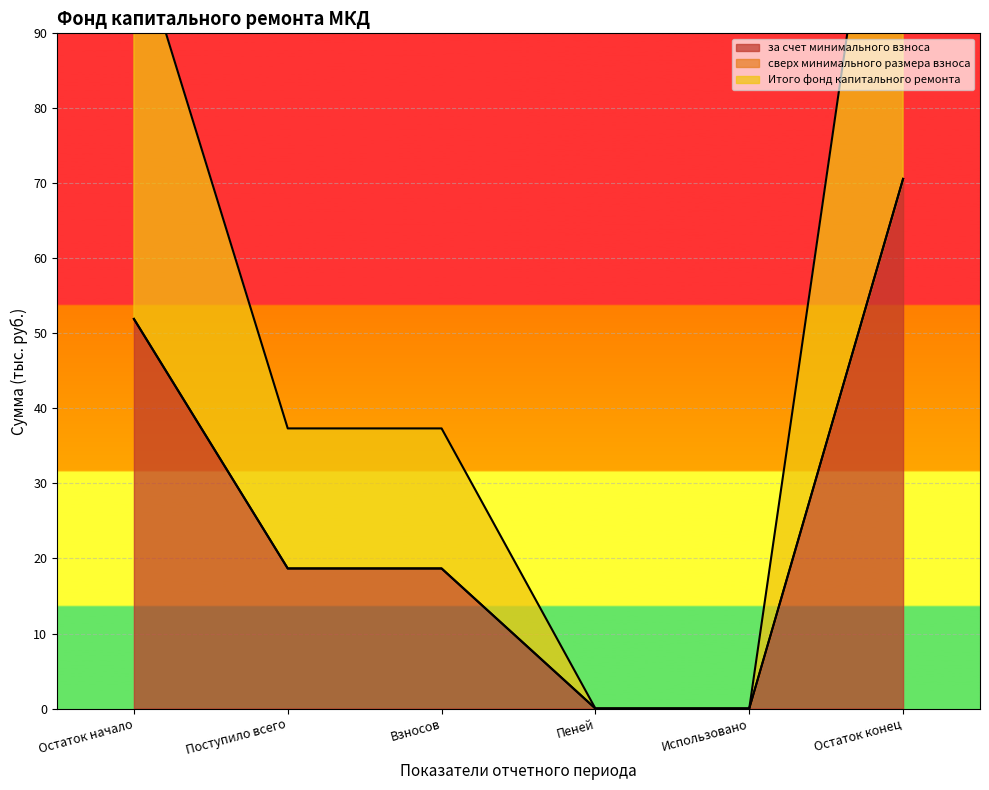

What is the difference between the second highest and second lowest values in the за счет минимального взноса series?

51.9